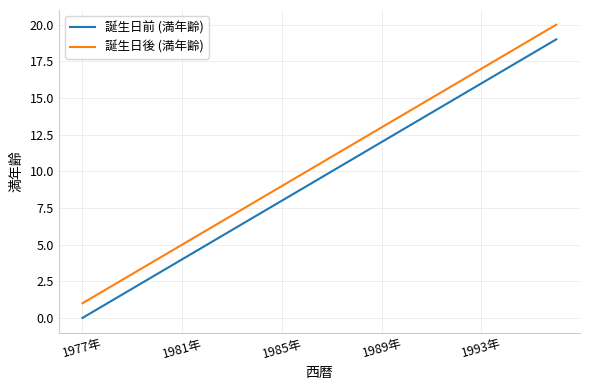

True or false: 誕生日前 (満年齢) and 誕生日後 (満年齢) intersect in this chart.

False